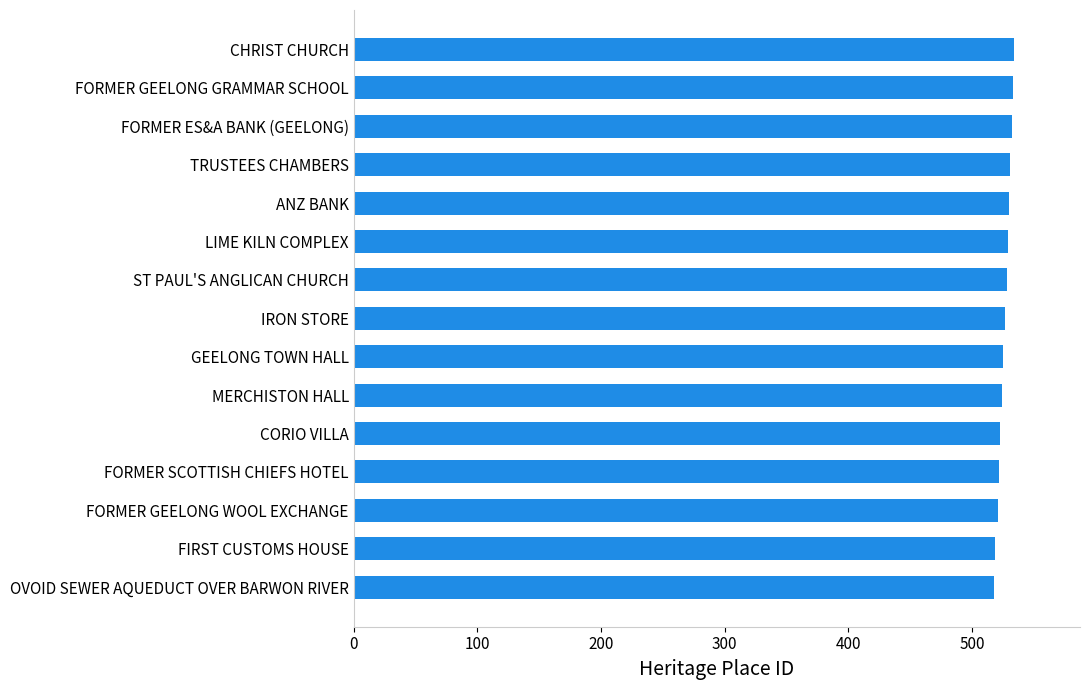

What is the sum of the values at TRUSTEES CHAMBERS and FORMER GEELONG GRAMMAR SCHOOL?

1064